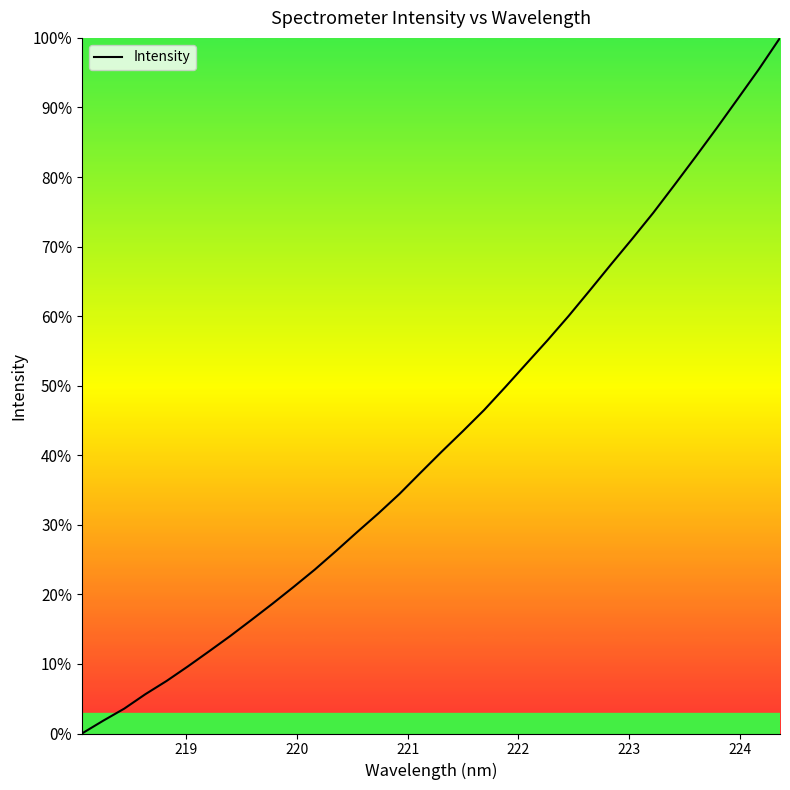

Reading right to left, list all the values displayed in this chart.

100.0	95.5	91.2	87.0	82.9	78.8	74.8	71.1	67.4	63.7	60.0	56.5	53.2	49.8	46.5	43.5	40.5	37.5	34.4	31.6	29.0	26.2	23.6	21.1	18.7	16.3	14.0	11.8	9.6	7.6	5.7	3.6	1.8	0.0